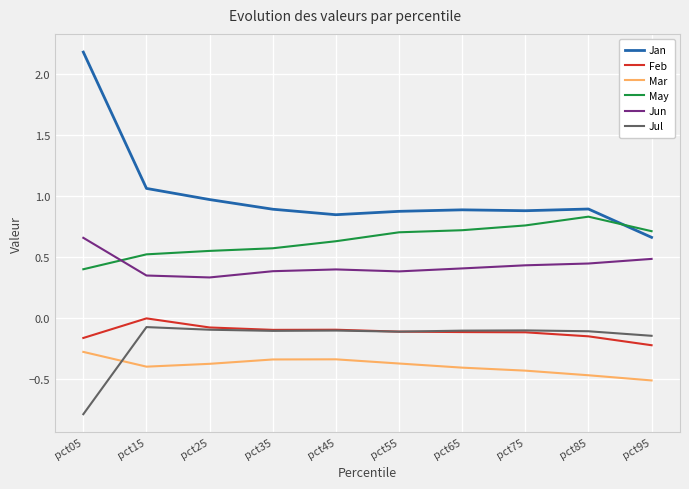

What is the sum of the Mar values at pct55 and pct65?

-0.8